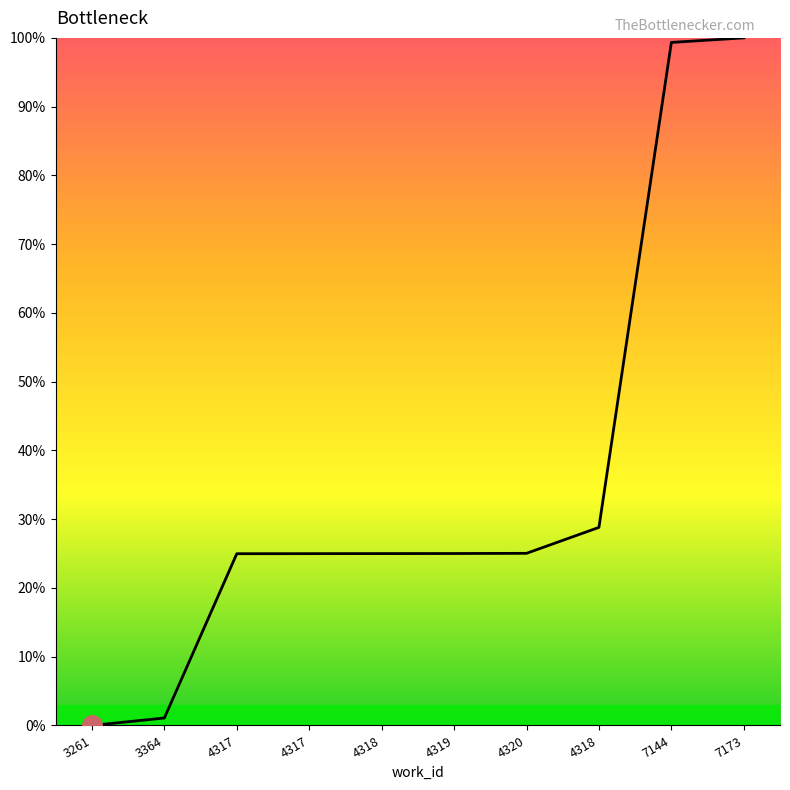

How many categories are shown in the chart?

10